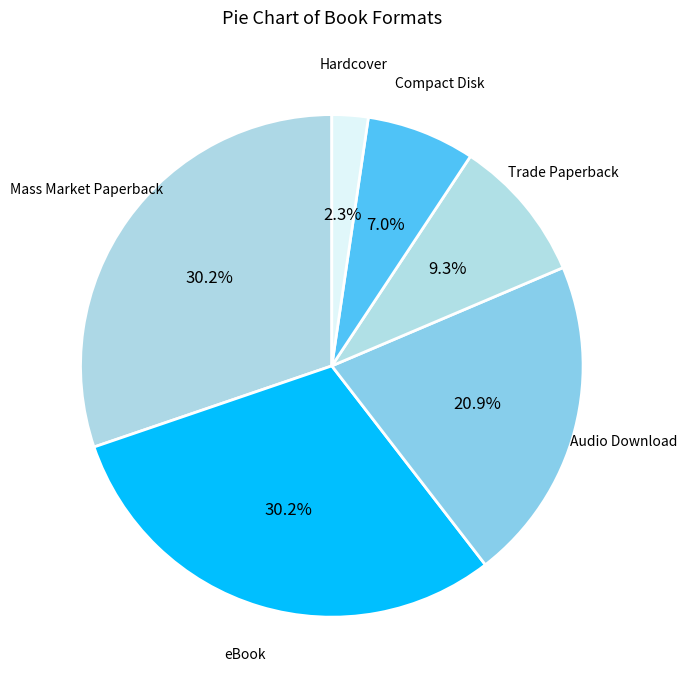

How many slices are in this pie chart?

6